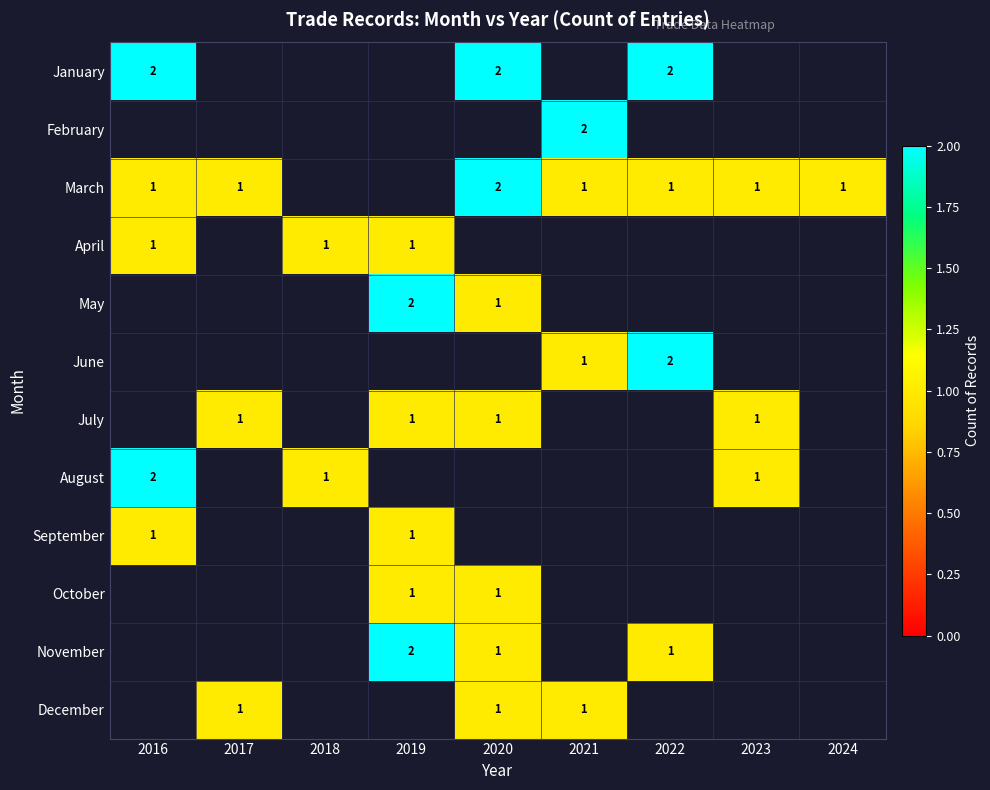

The value of November at 2022 is 1. True or false?

True